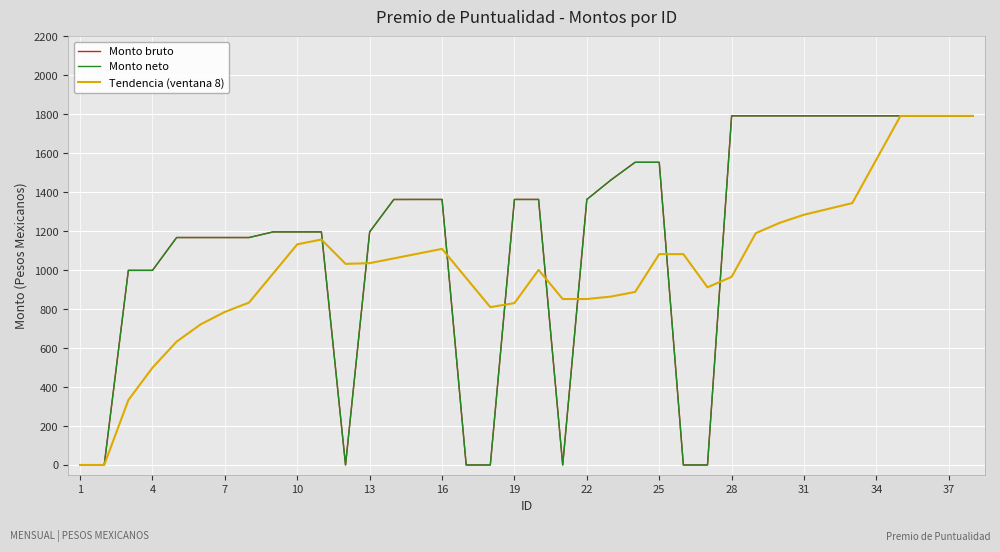

What are all the series names shown in the legend?

Monto bruto, Monto neto, Tendencia (ventana 8)